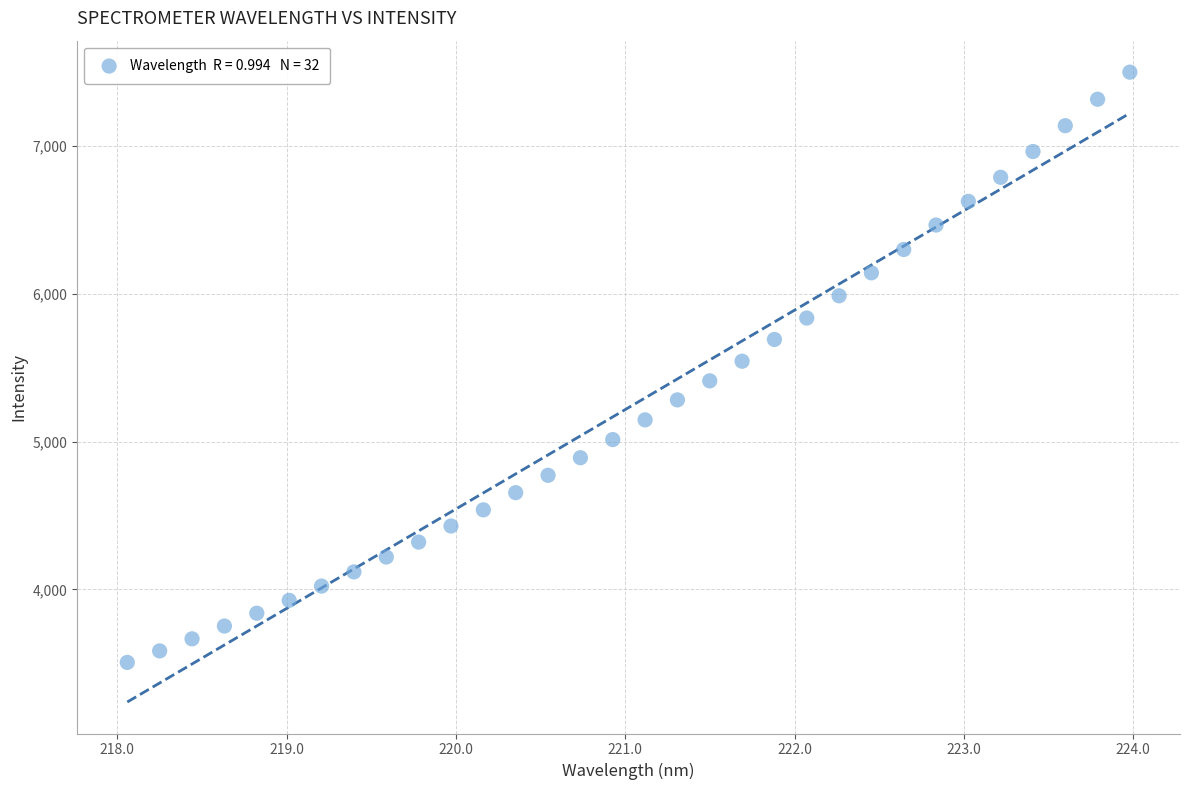

What is the range of X values (max minus min)?

5.9